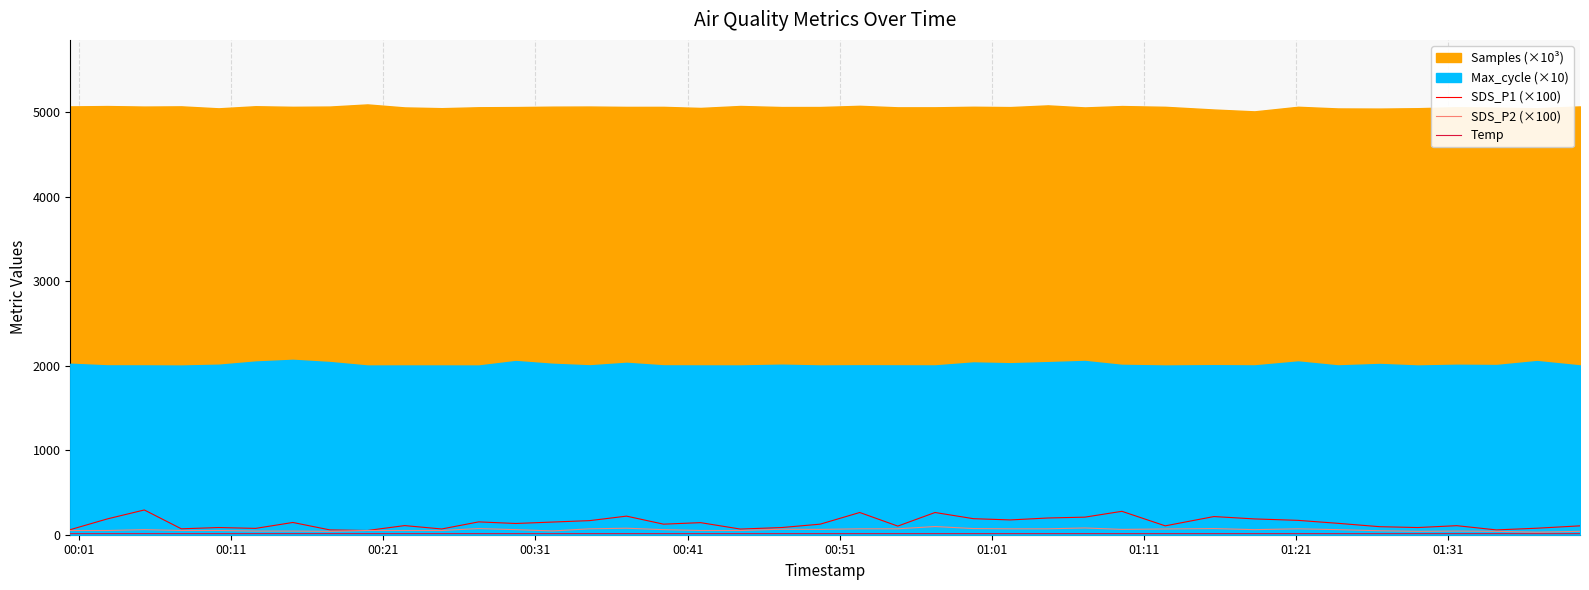

What value does the SDS_P2 (×100) series have at 00:01?

50.0